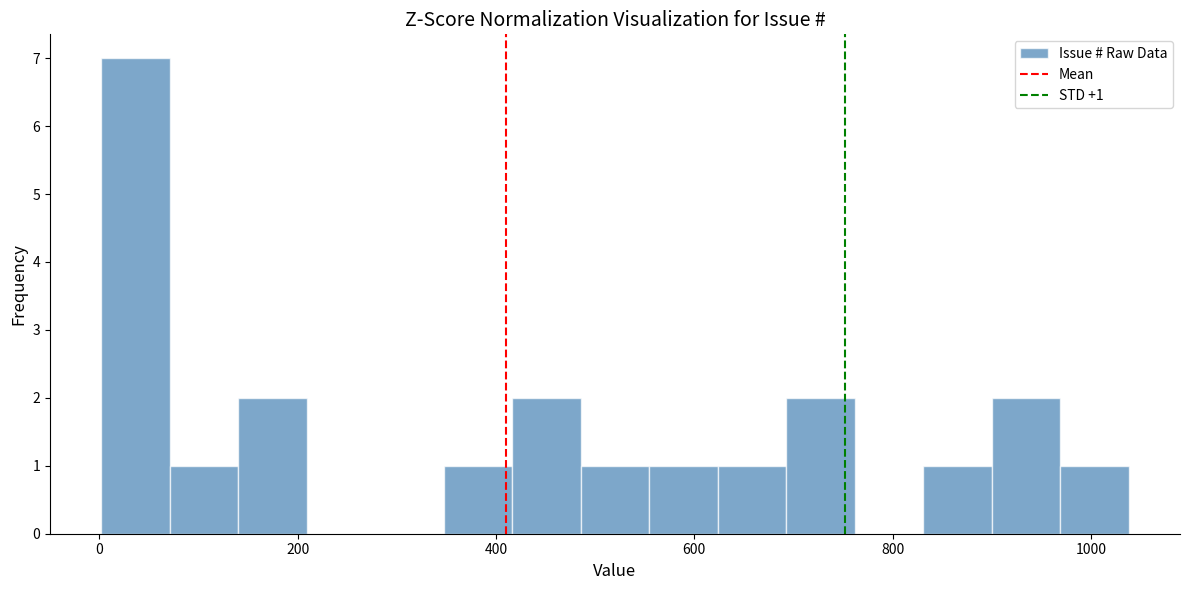

Around what value on the x-axis is the tallest bar? Give the approximate position of its centre, as read against the axis.

40